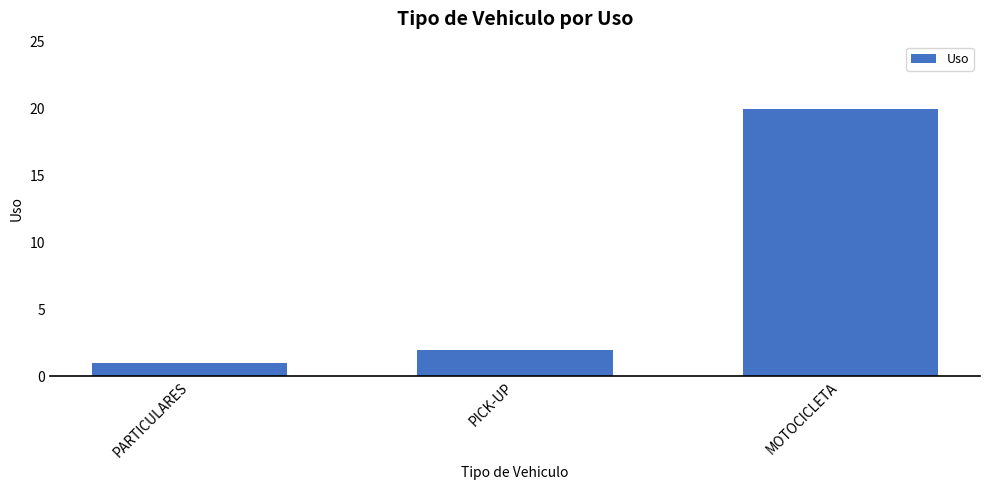

Where is the data nearest to the value 10?

PICK-UP